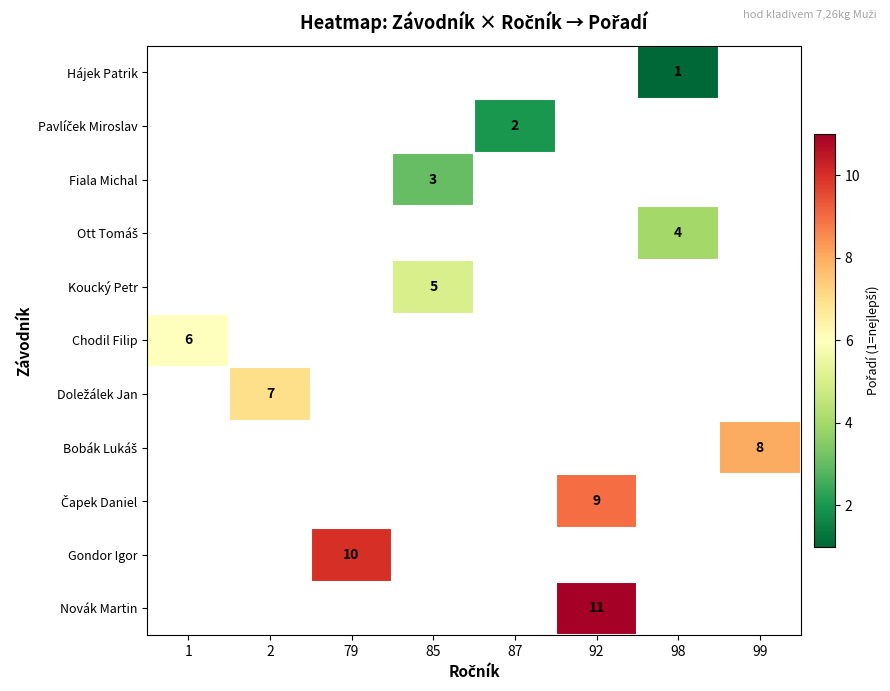

Which label corresponds to the smallest value in the chart?

98